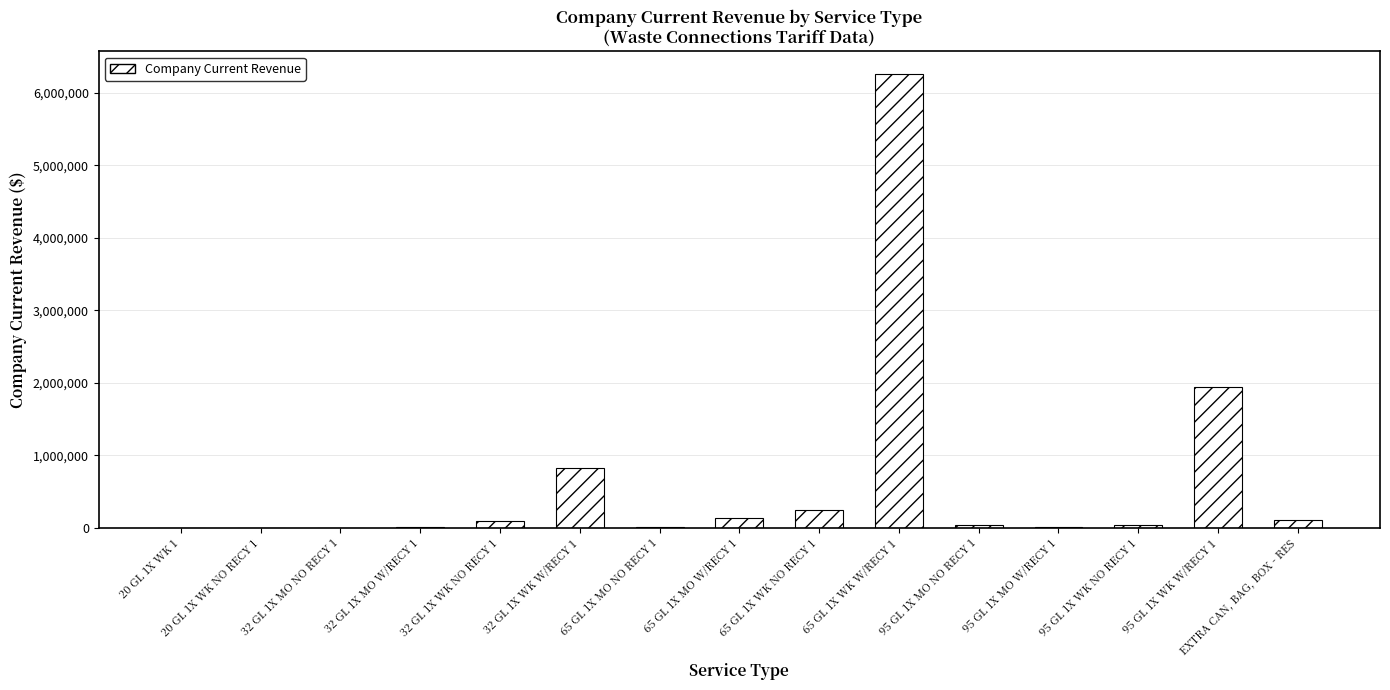

At which label does the data first exceed 35815?

32 GL 1X WK NO RECY 1